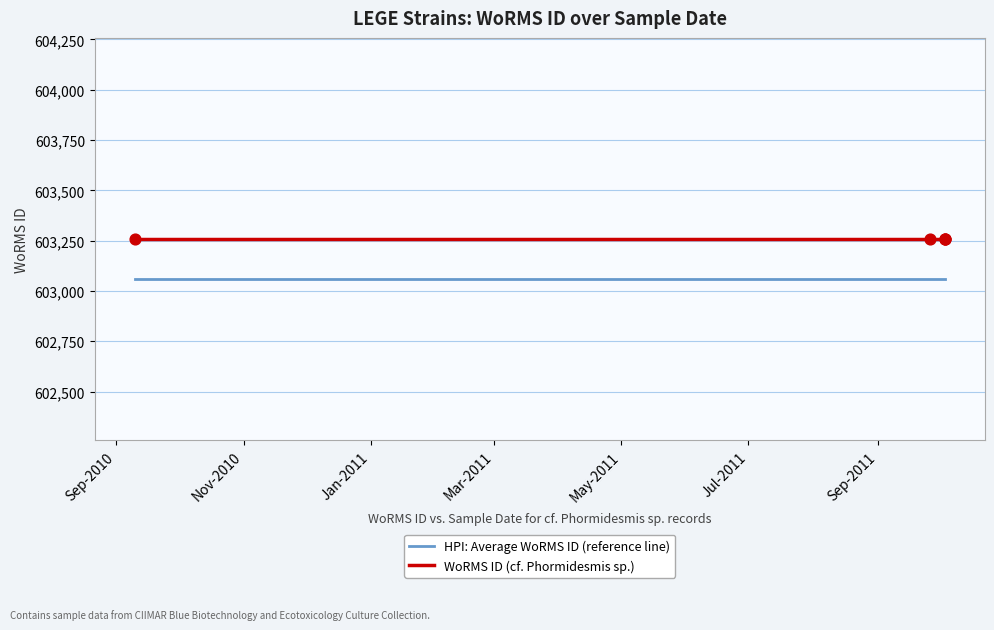

At which category is the sum across all series the highest?

Sep-2010